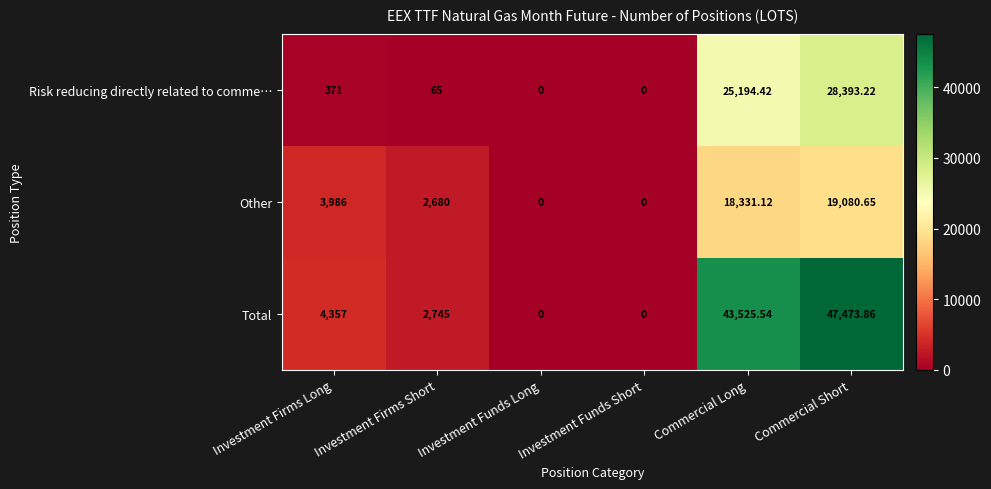

At how many categories does at least one series exceed 14352?

2